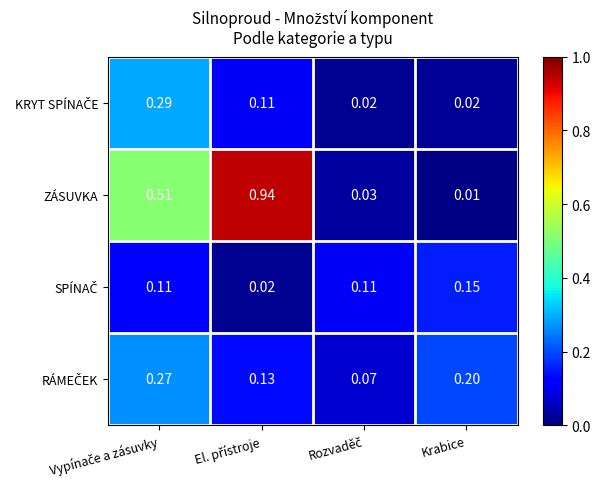

At which label does ZÁSUVKA reach its minimum?

Krabice